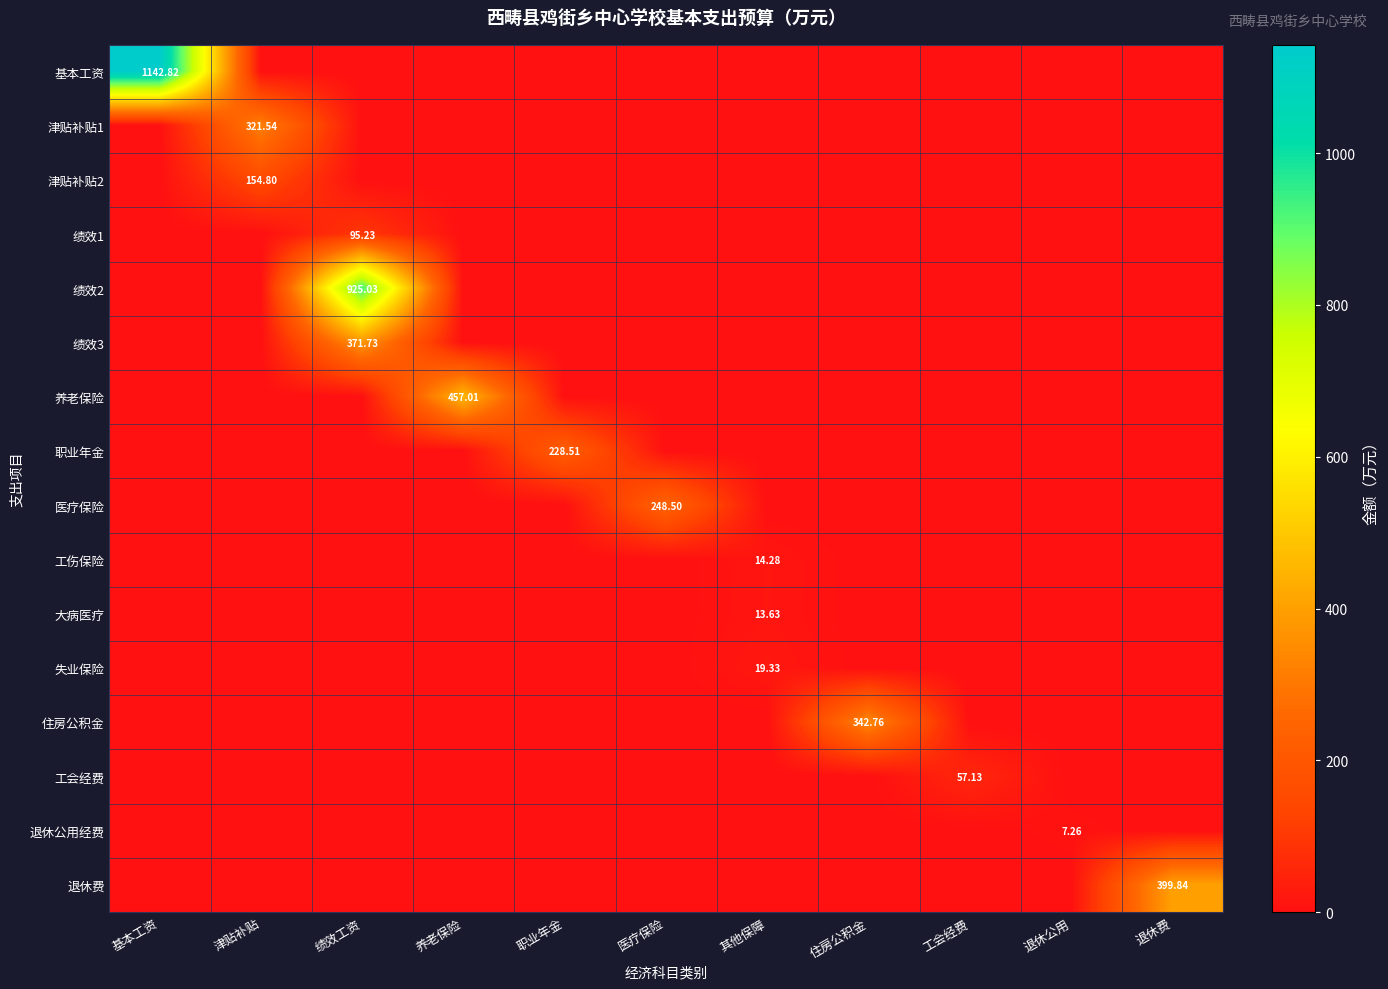

Which series has the widest spread of values?

基本工资